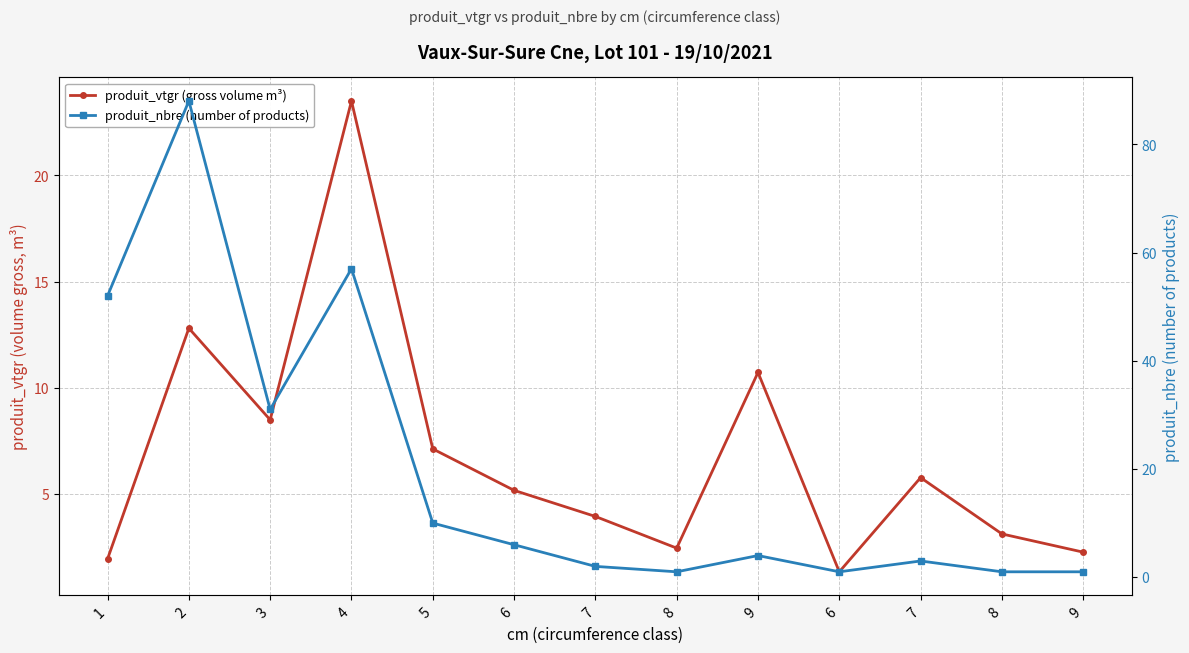

Between which two adjacent categories do produit_vtgr (gross volume m³) and produit_nbre (number of products) first intersect?

6 and 7